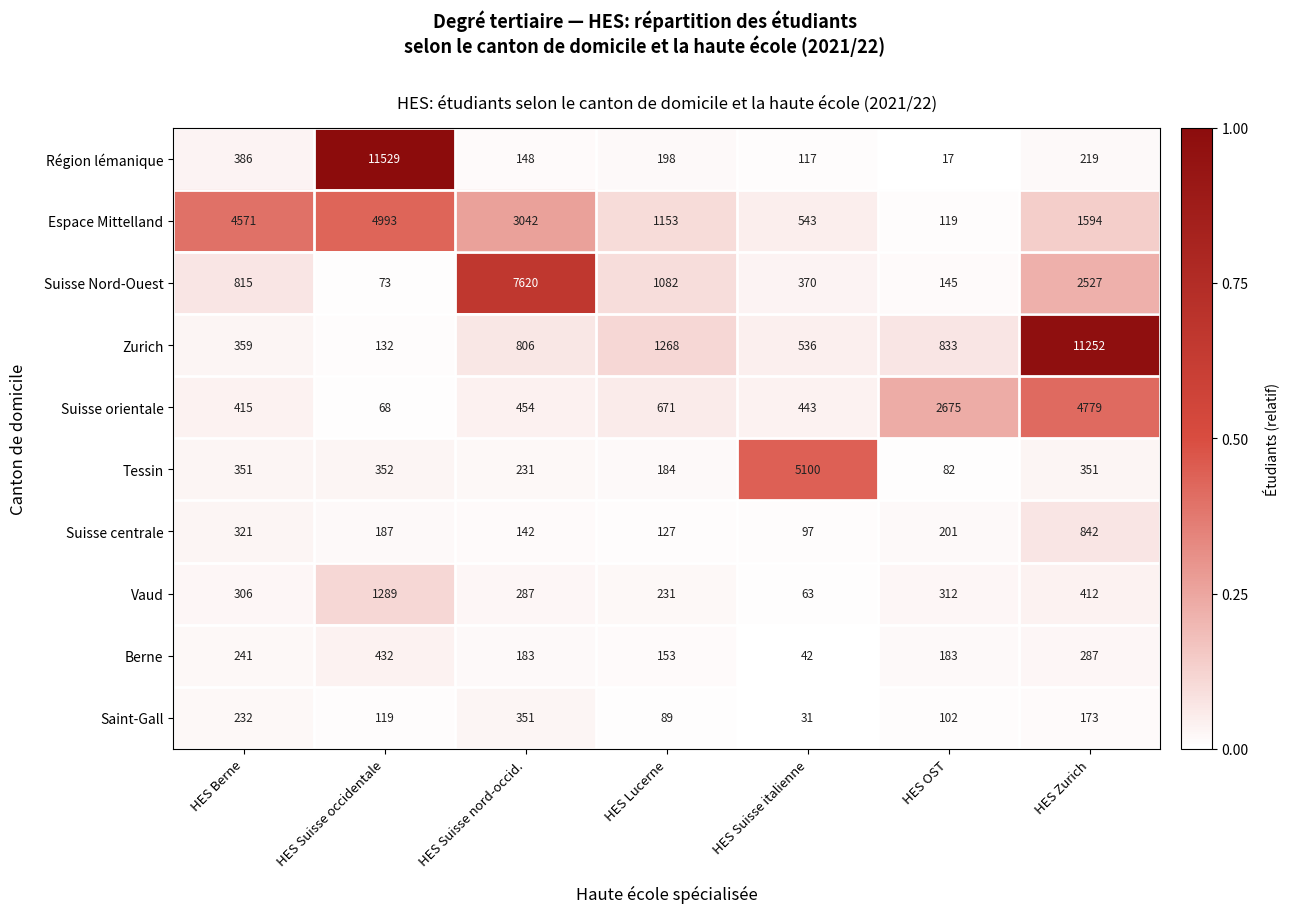

What is the total value across all series at HES Lucerne?

5156